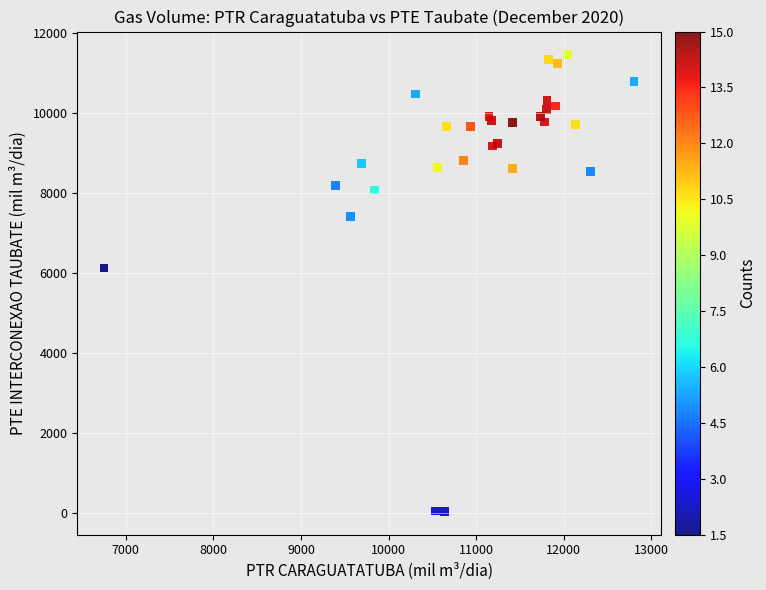

What Y value in the scatter plot is closest to 5748?

6122.4